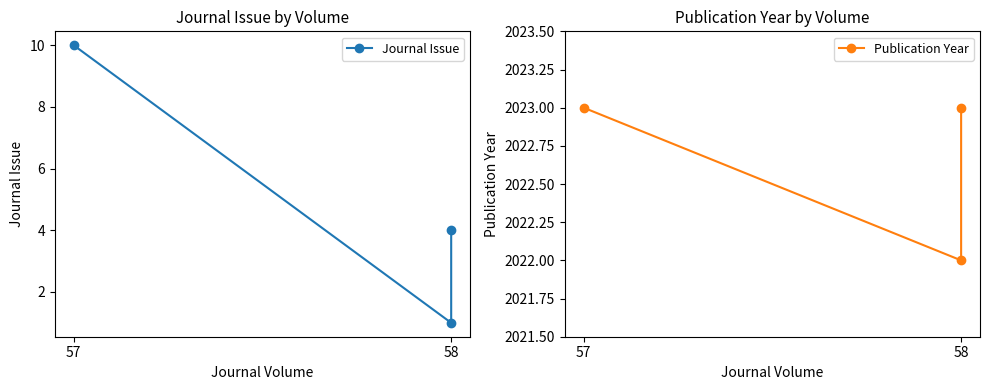

The Publication Year series shows 917 at 58. True or false?

False